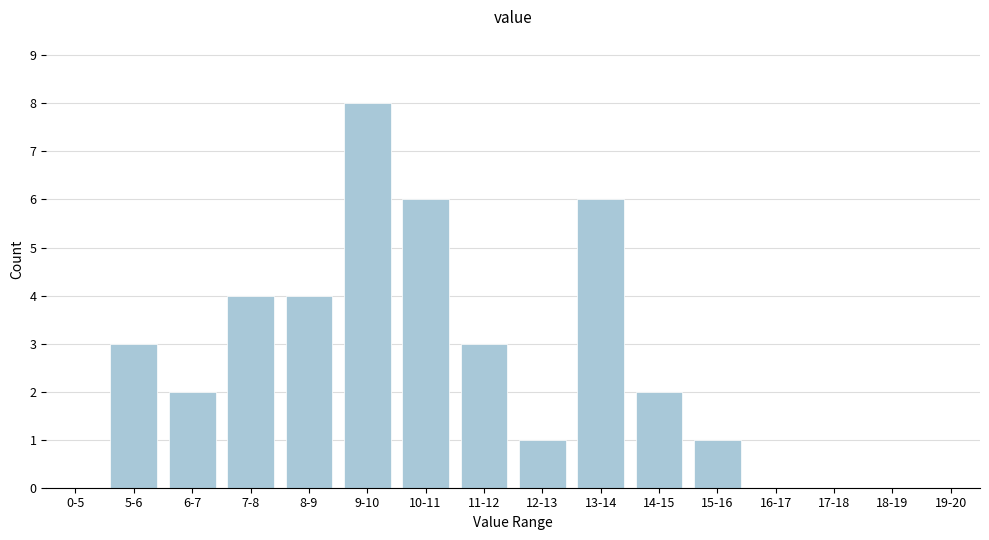

Reading left to right, transcribe all the data shown in this chart.

0-5=0	5-6=3	6-7=2	7-8=4	8-9=4	9-10=8	10-11=6	11-12=3	12-13=1	13-14=6	14-15=2	15-16=1	16-17=0	17-18=0	18-19=0	19-20=0